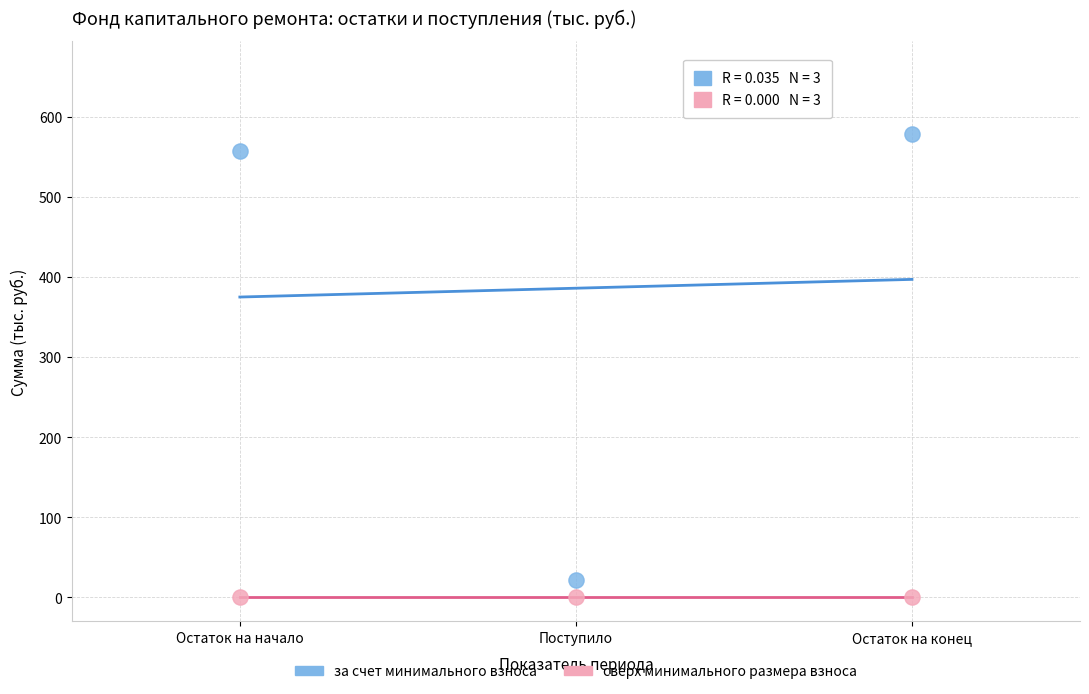

Which series contains the highest Y value?

за счет минимального взноса